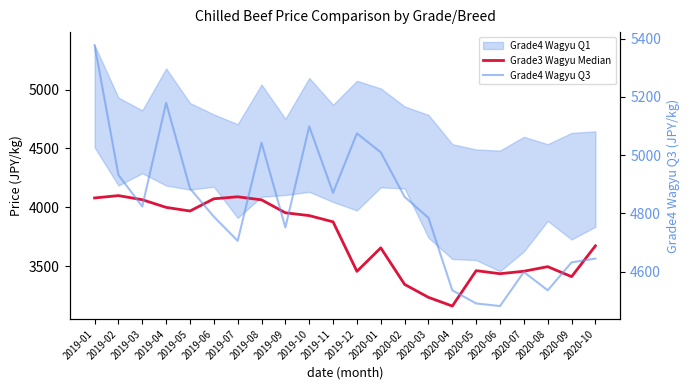

At which category does Grade4 Wagyu Q3 reach its first local valley?

2019-03